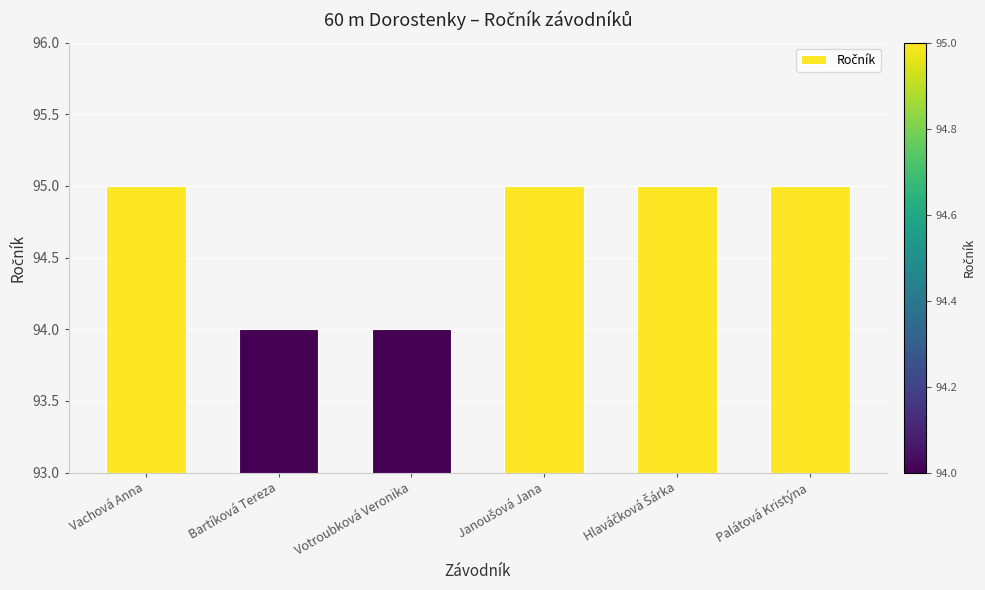

What is the change in value from Bartíková Tereza to Palátová Kristýna?

+1